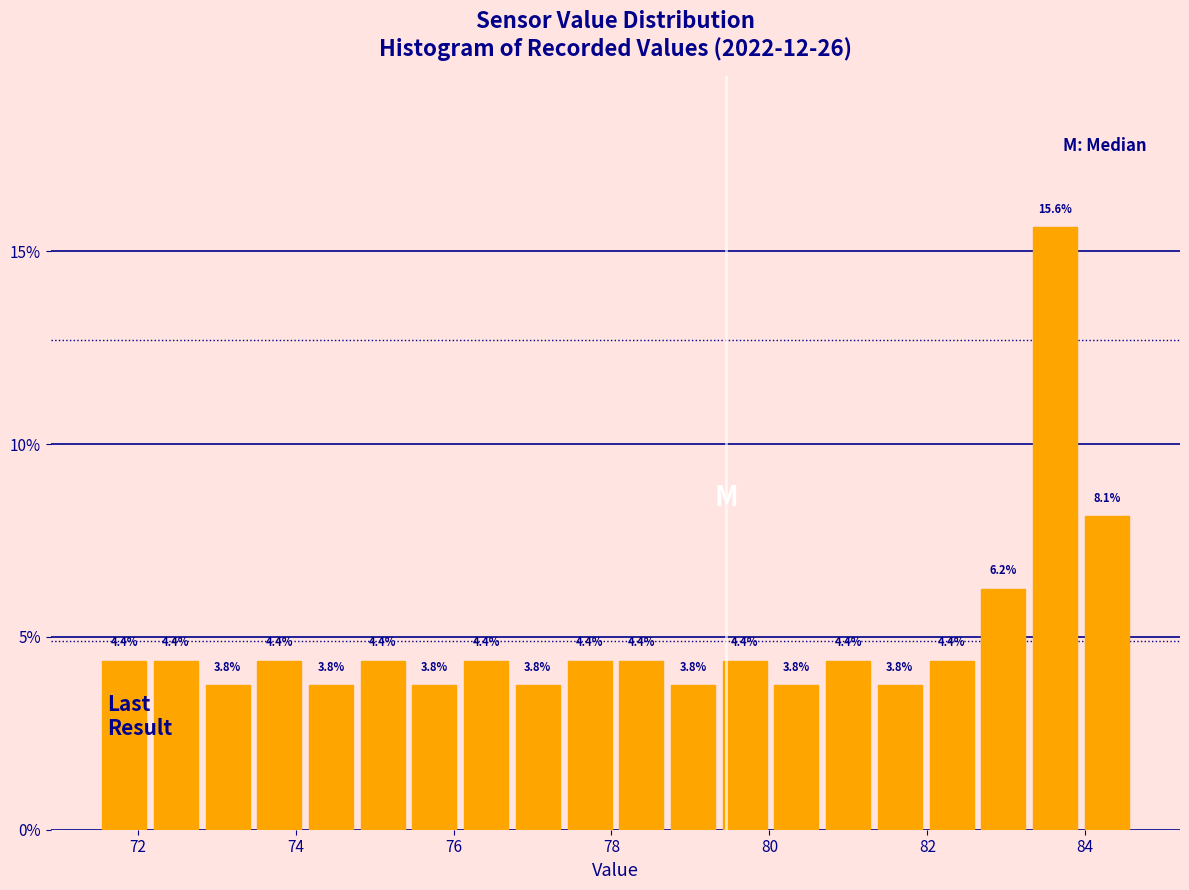

Around what value on the x-axis is the tallest bar? Give the approximate position of its centre, as read against the axis.

83.6